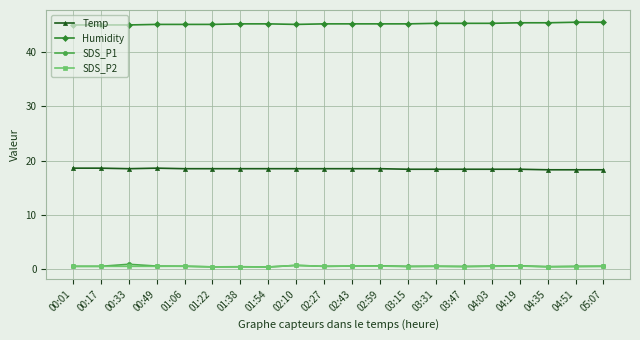

Count the Humidity values in the range 45 to 46.

20